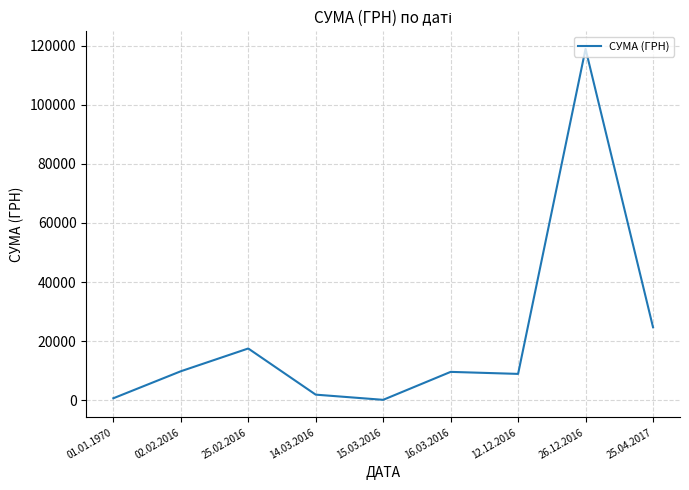

At which label is the value closest to 59514?

25.04.2017